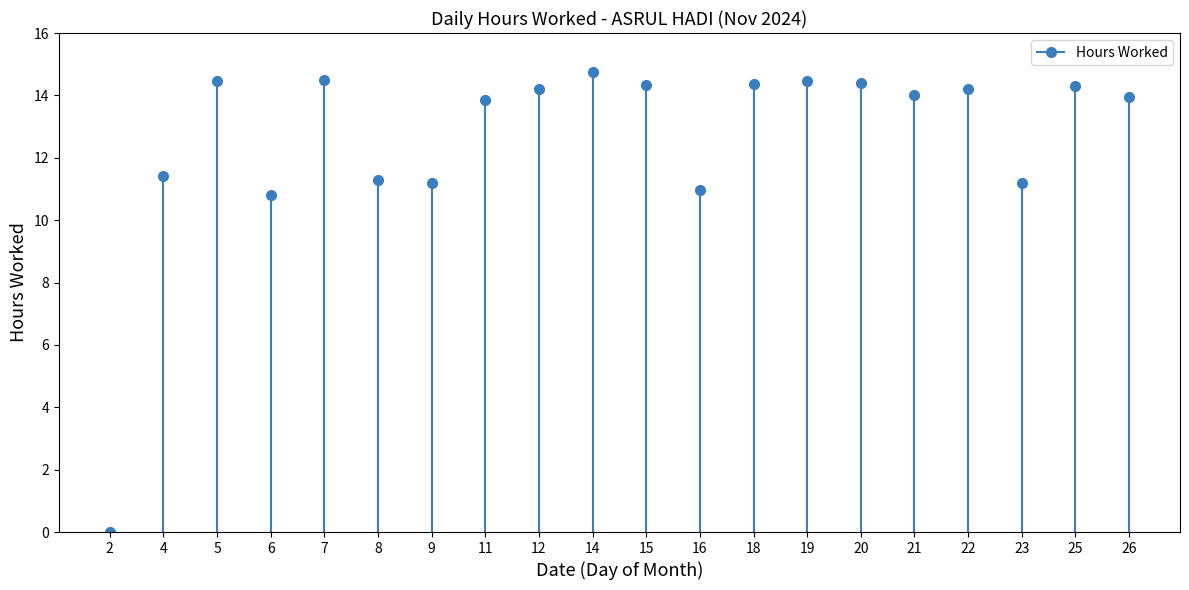

What is the difference between the maximum and second lowest values?

3.9